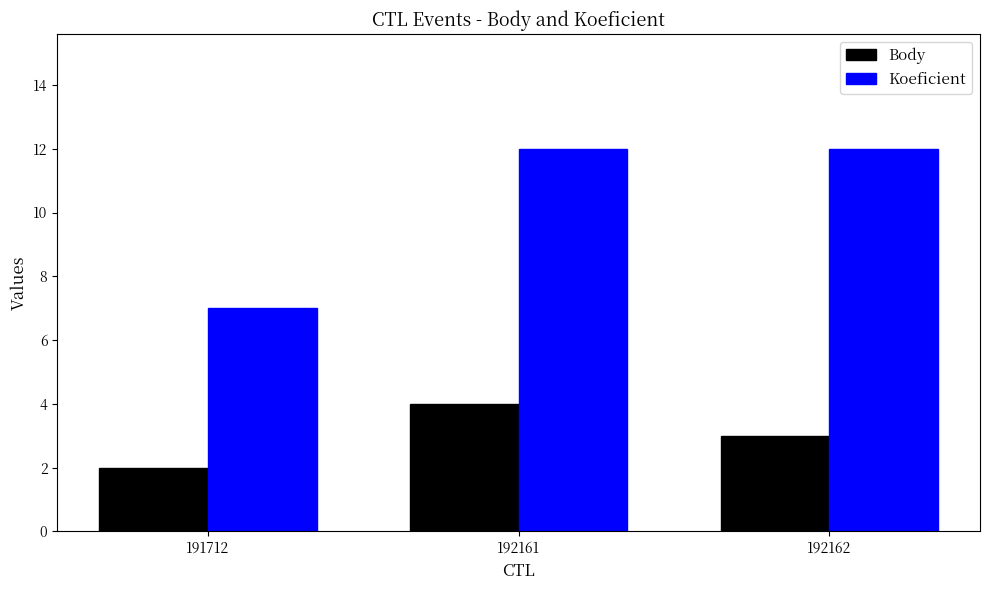

Which series has the largest range (max minus min)?

Koeficient